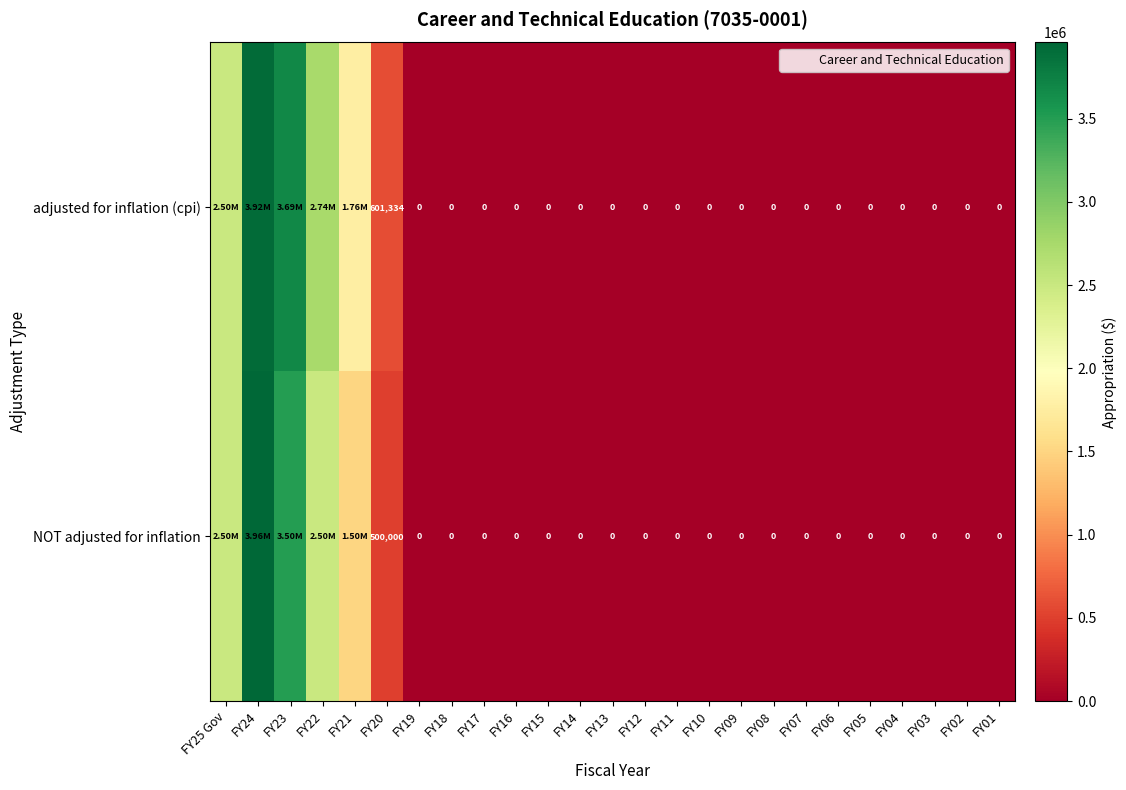

List the labels in order of row_0 value, largest first.

FY24, FY23, FY22, FY25 Gov, FY21, FY20, FY19, FY18, FY17, FY16, FY15, FY14, FY13, FY12, FY11, FY10, FY09, FY08, FY07, FY06, FY05, FY04, FY03, FY02, FY01